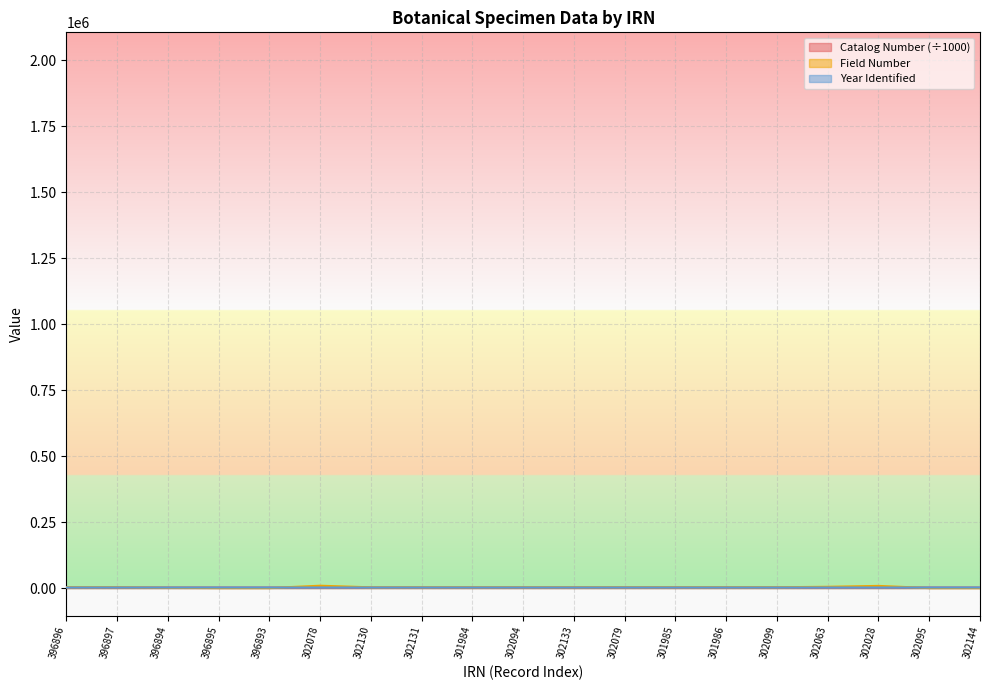

Which series has the largest range (max minus min)?

Field Number